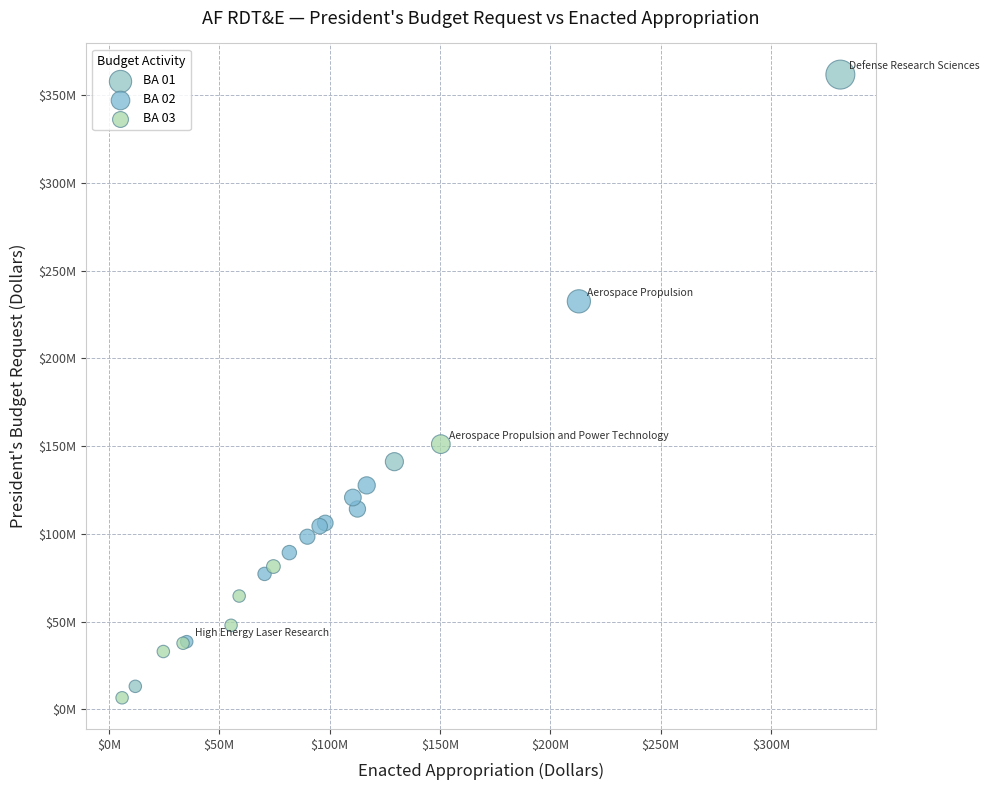

Which series has the largest Y range (max minus min)?

BA 01